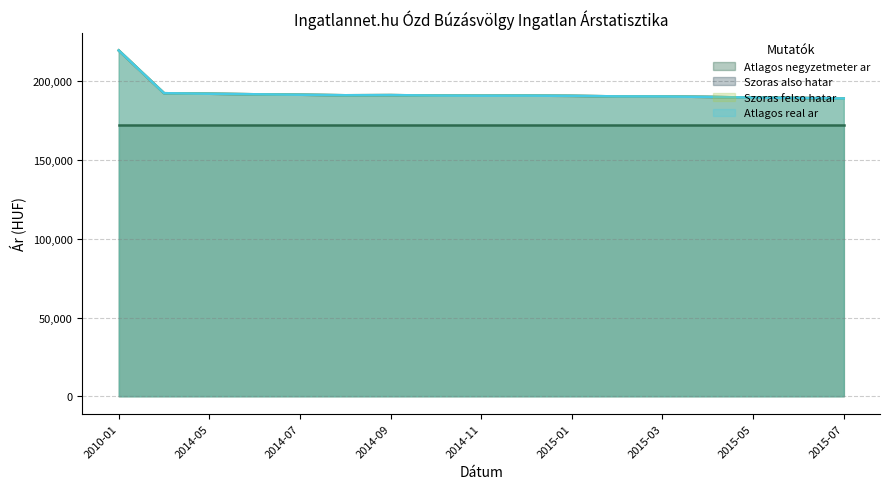

How many data points in Atlagos real ar are less than 190945?

8